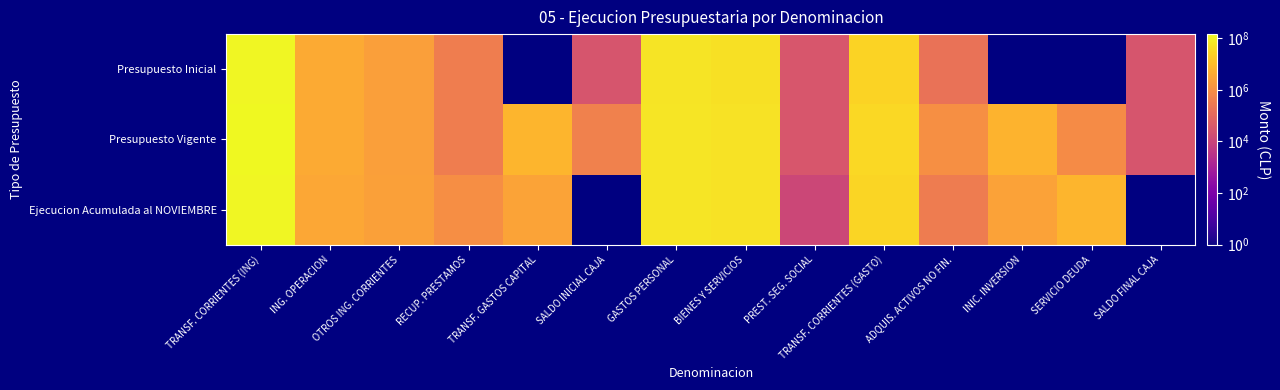

What is the spread (max minus min) of values at RECUP. PRESTAMOS?

565721.0